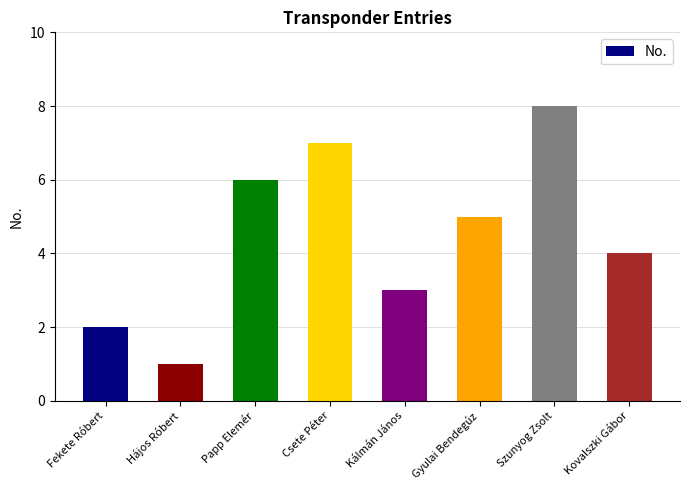

What is the difference between the maximum and minimum values?

7